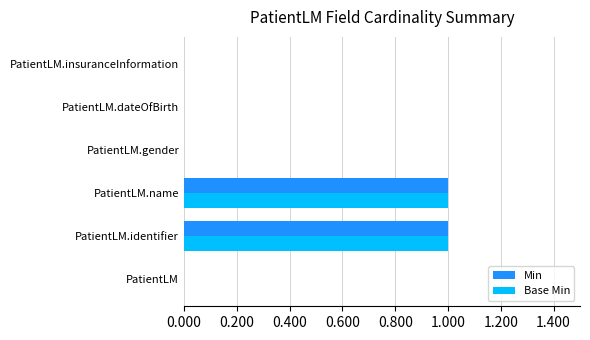

The value of Base Min at PatientLM.insuranceInformation is 0. True or false?

True